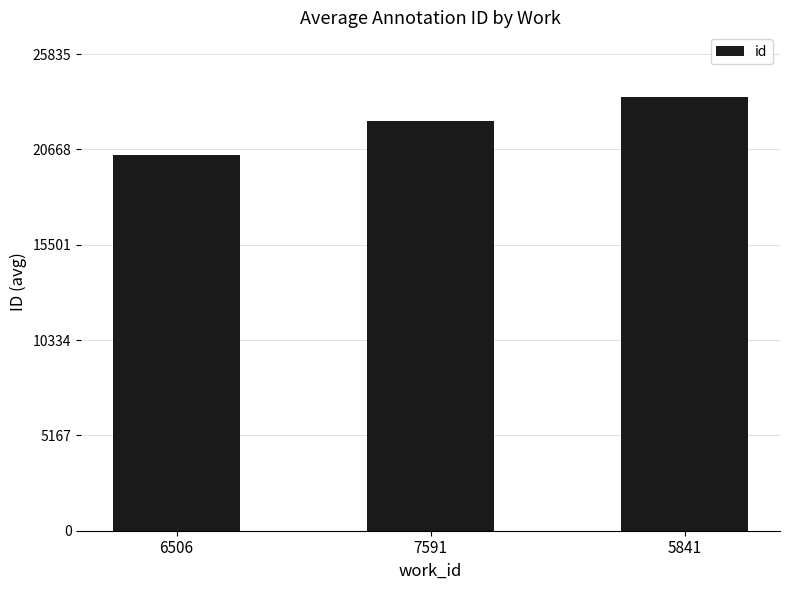

List the labels in order of value, smallest first.

6506, 7591, 5841